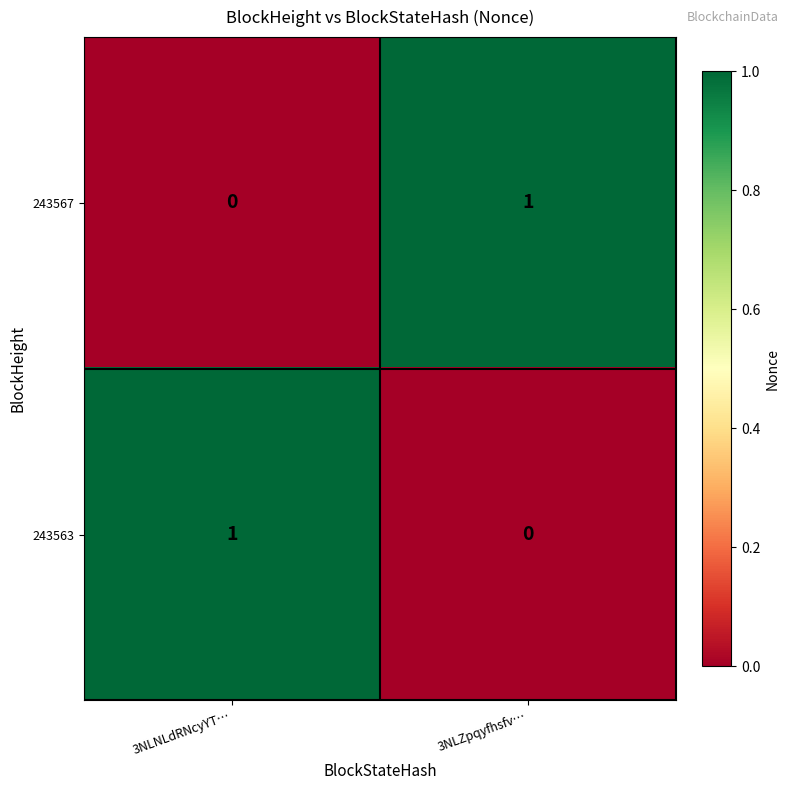

Count the number of categories in the chart.

2